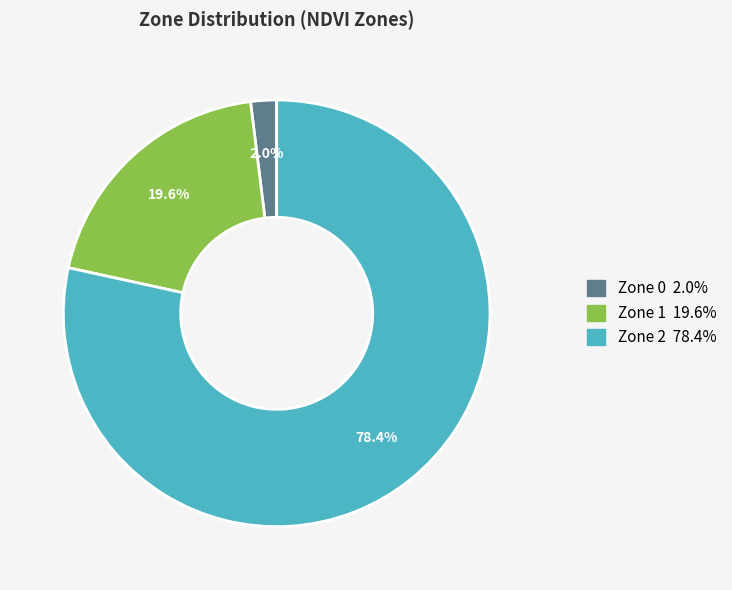

Combined, do Zone 0 and Zone 2 account for over 50%?

Yes